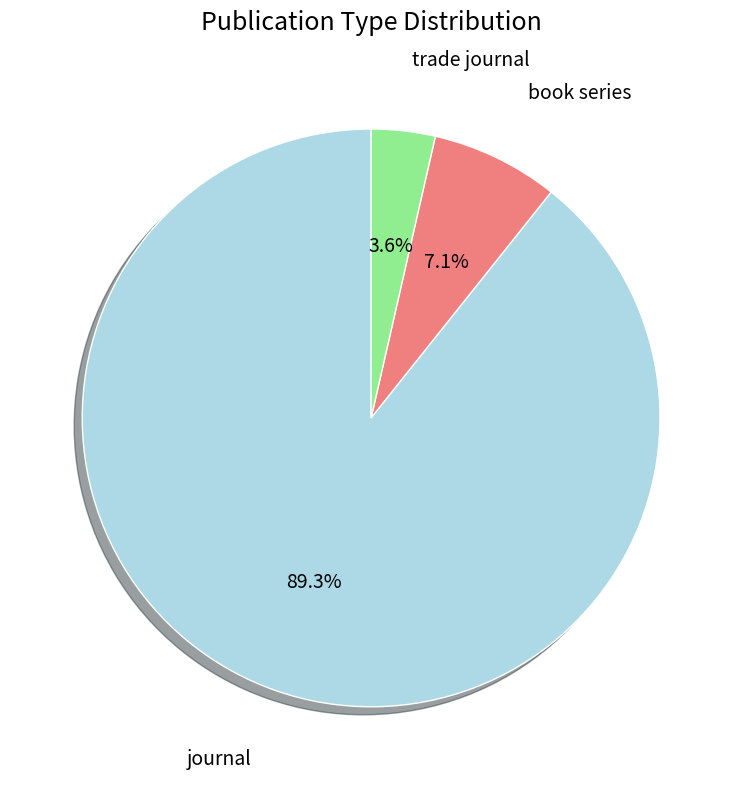

How many slices are in this pie chart?

3